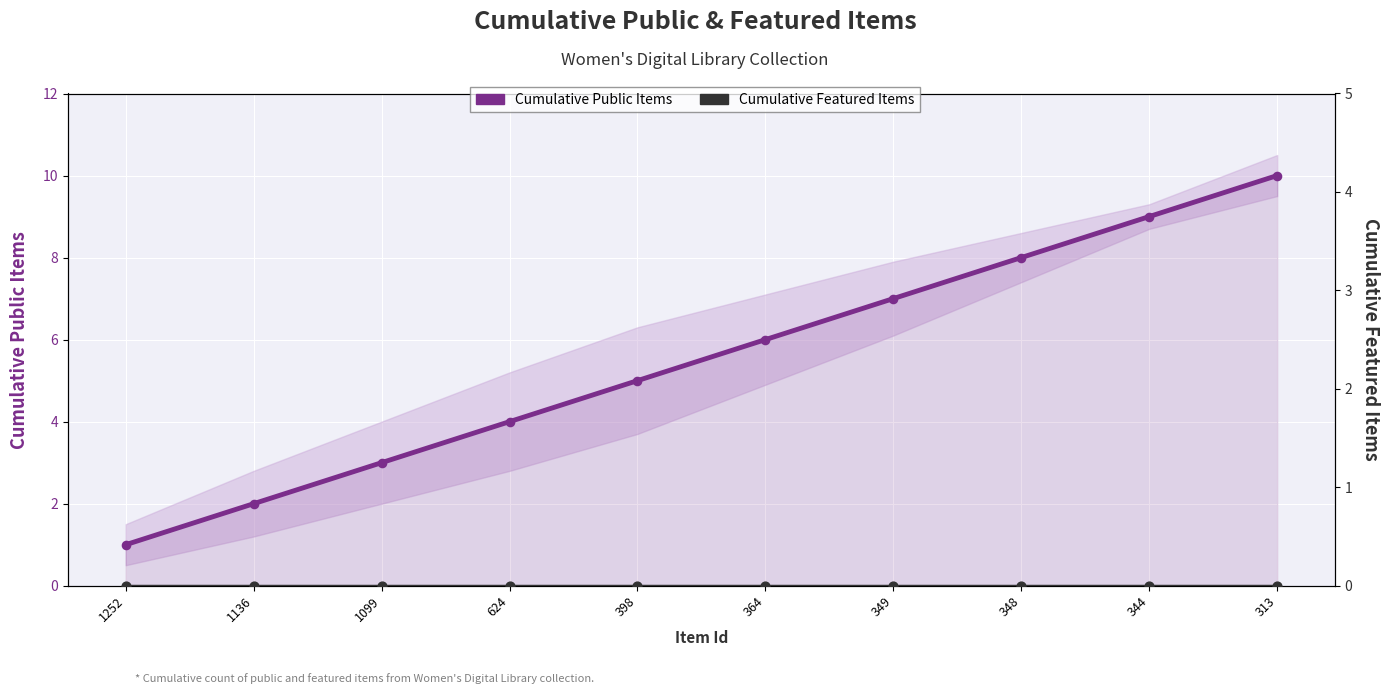

Which series contains the lowest Y value?

Cumulative Featured Items